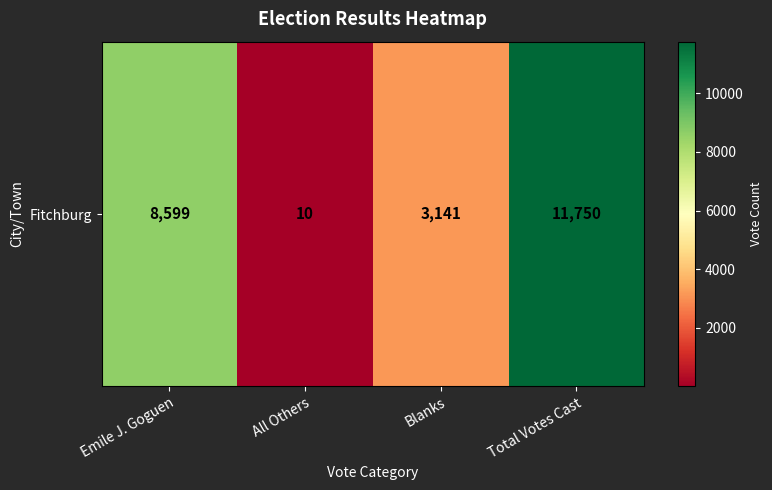

List the labels in order of value, smallest first.

All Others, Blanks, Emile J. Goguen, Total Votes Cast